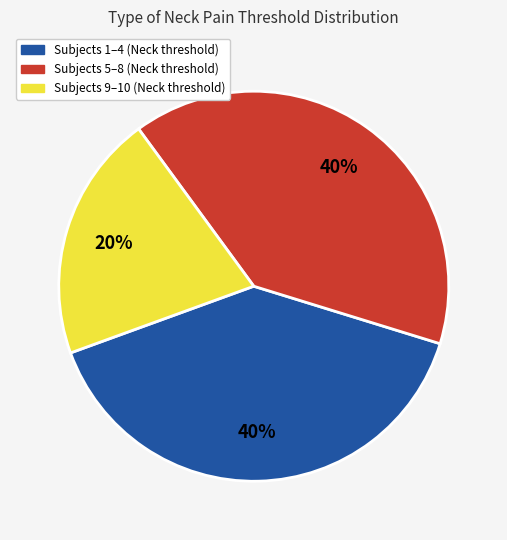

How many slices are in this pie chart?

3